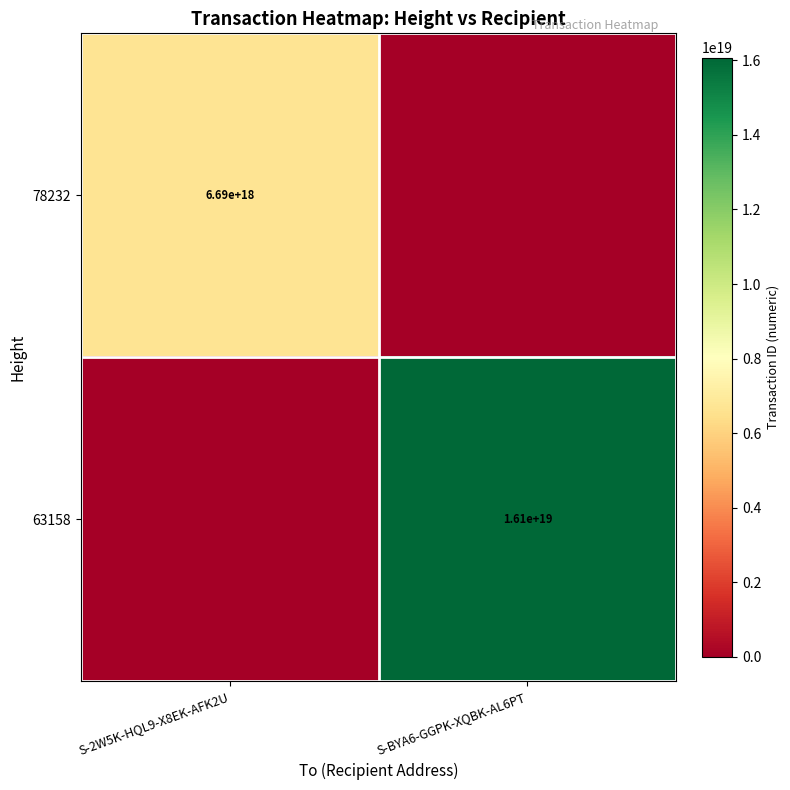

The 78232 series shows 11837694935080333312 at S-2W5K-HQL9-X8EK-AFK2U. True or false?

False